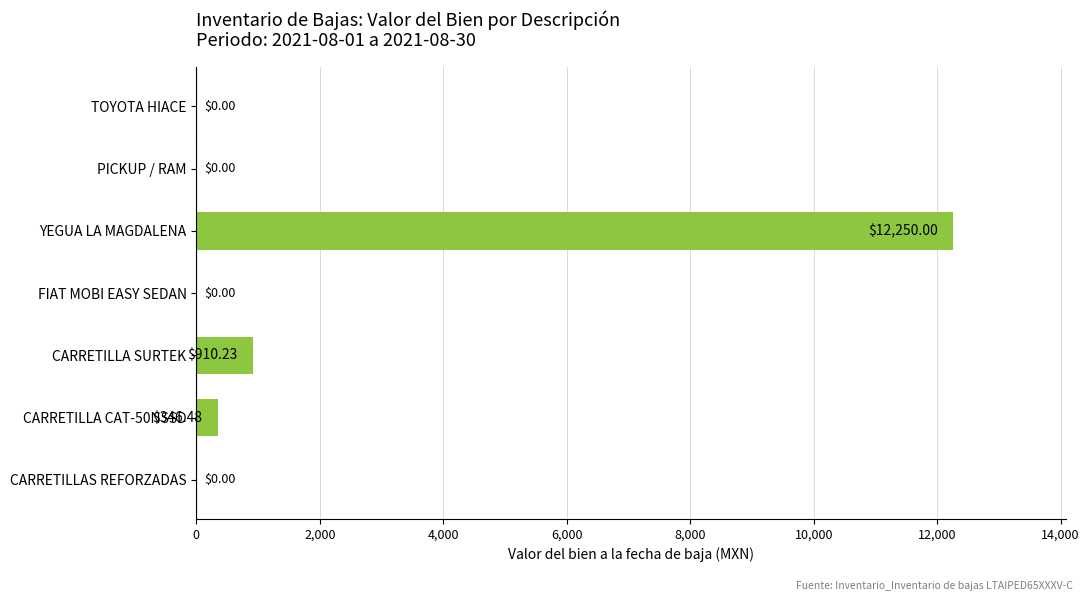

Which category has the highest value across all series?

YEGUA LA MAGDALENA